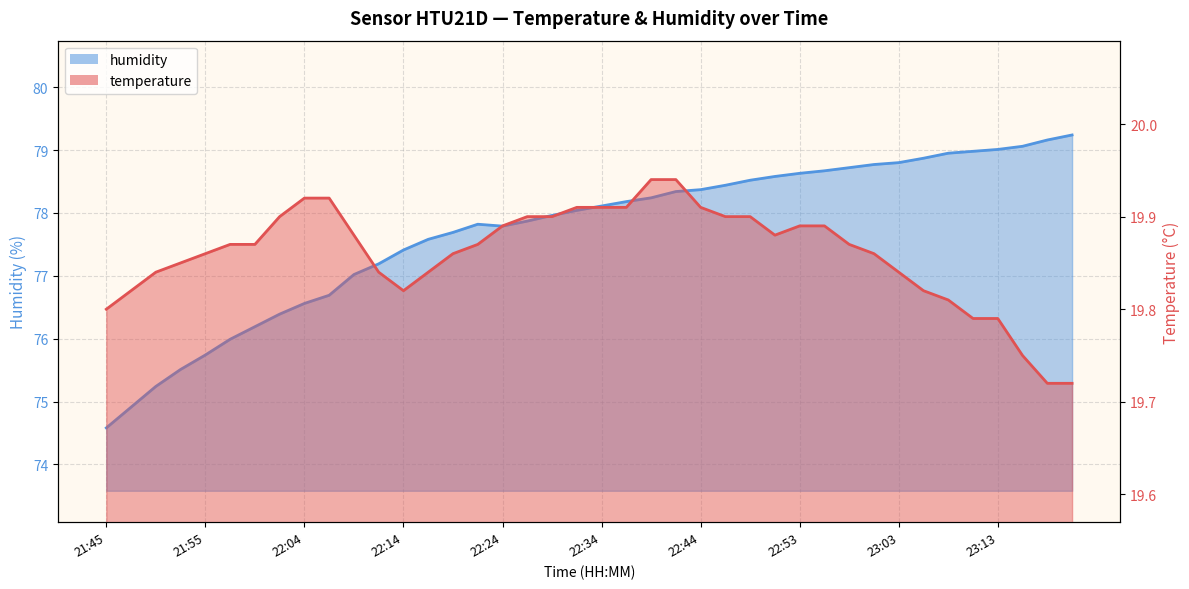

True or false: temperature has a value of 5.4 at 22:12.

False